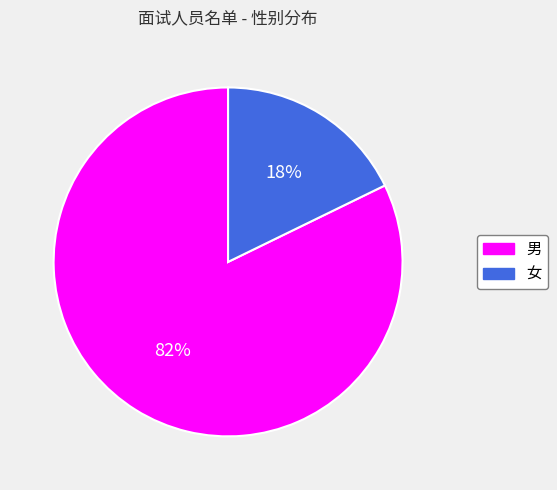

Combined, do 女 and 男 account for over 50%?

Yes